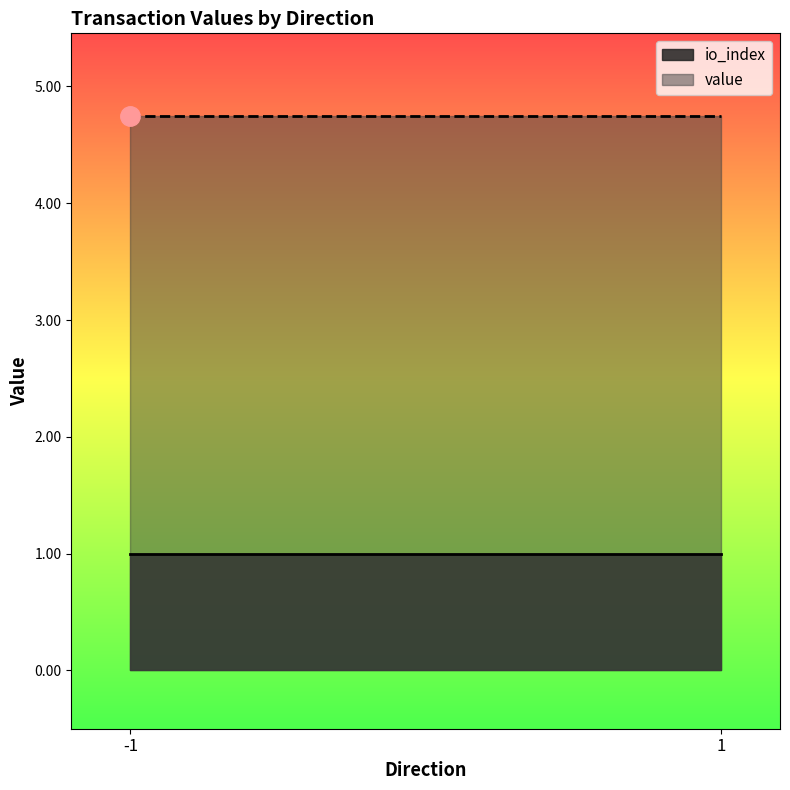

What is the difference between the maximum and minimum values in the value series?

0.0